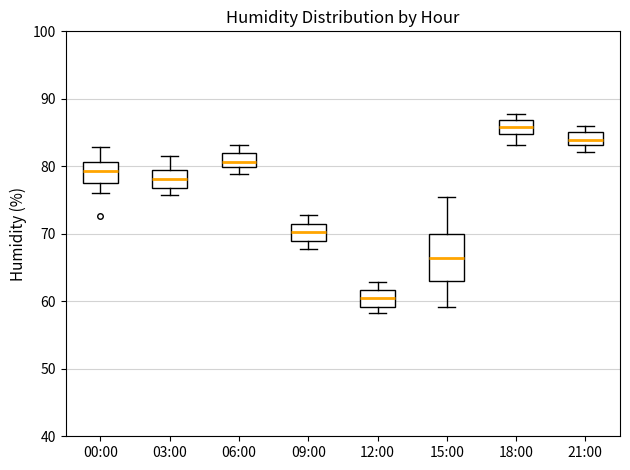

Which box is the tallest, from its lower edge to its upper edge?

15:00